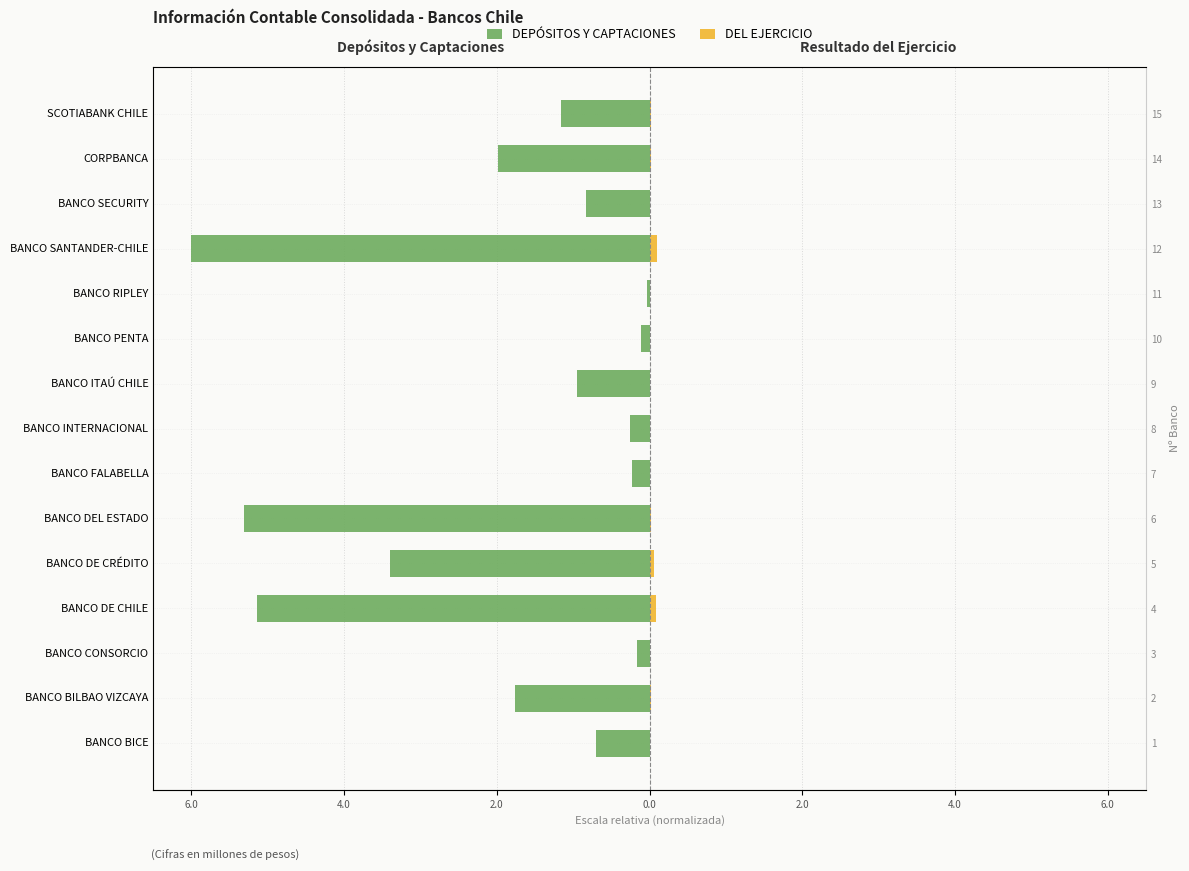

Rank the series by their average value, from lowest to highest.

DEPÓSITOS Y CAPTACIONES, DEL EJERCICIO